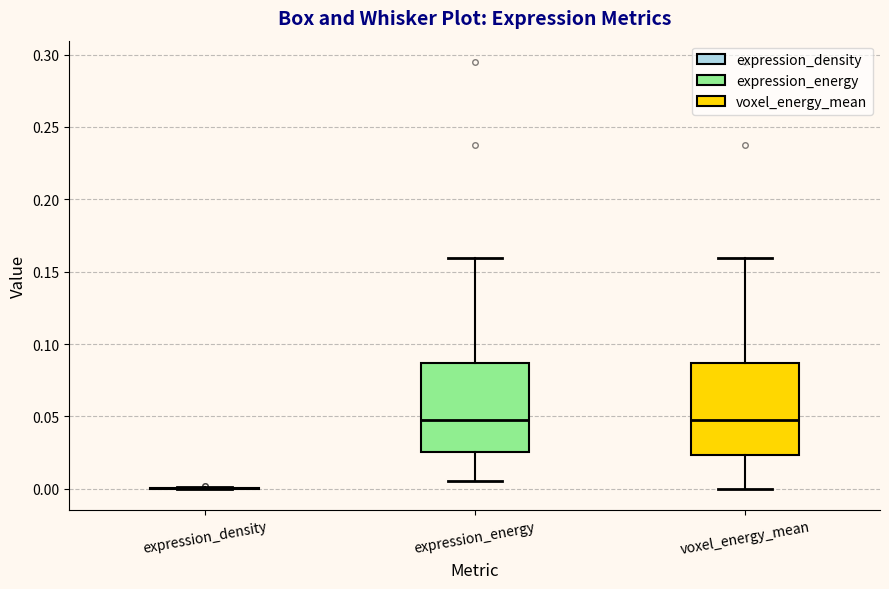

Where does the upper whisker of the box for expression_energy end on the y-axis? The values are not printed on the chart, so give them approximately, as read against the axis.

0.160